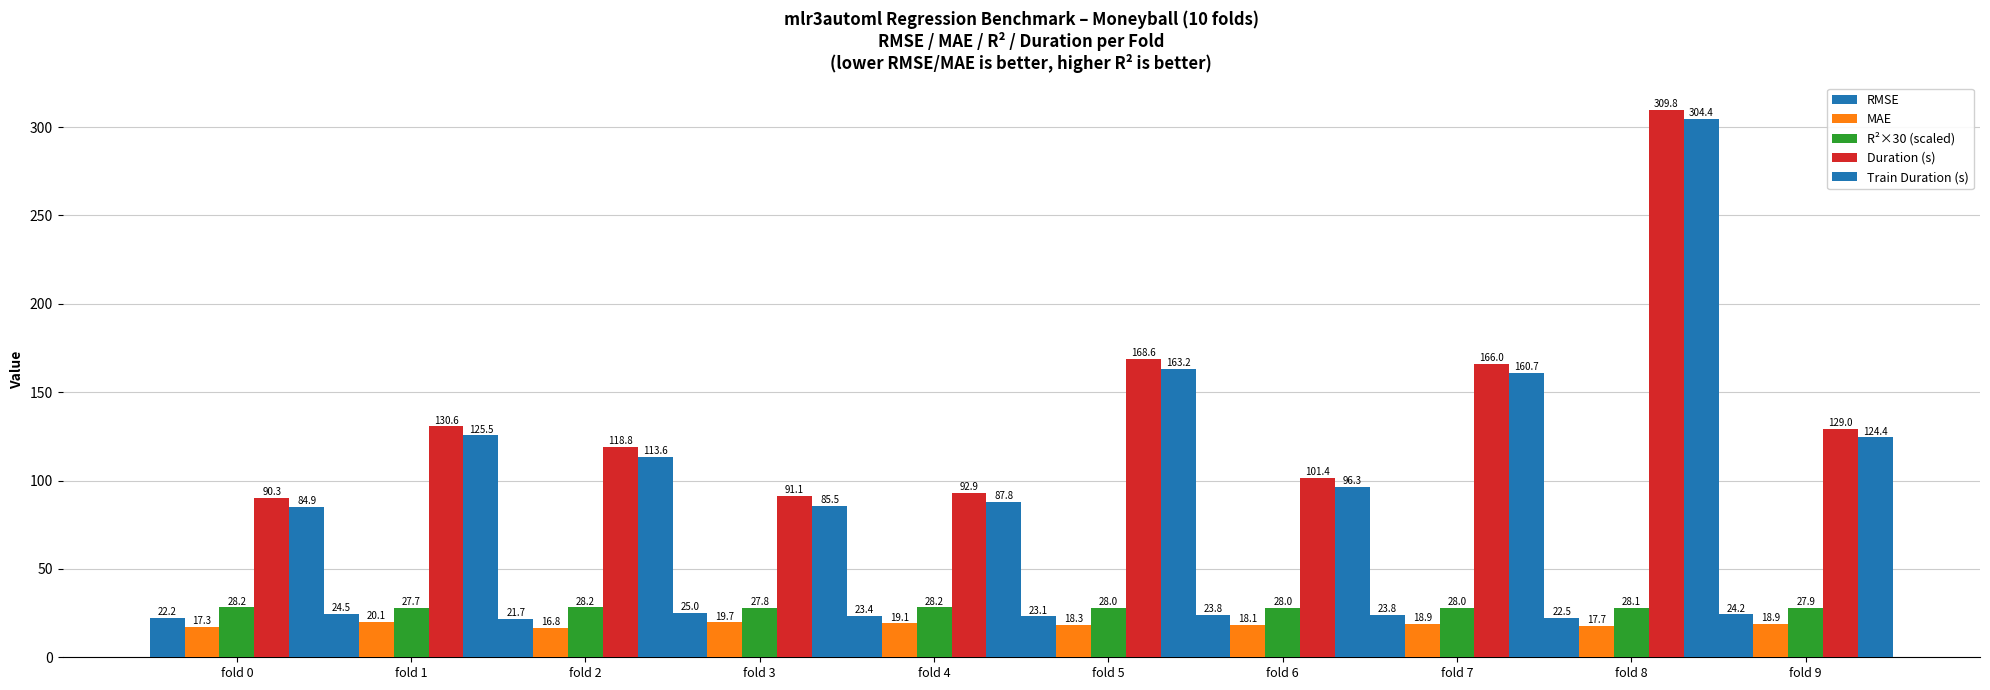

What is the average value of the MAE series?

18.5